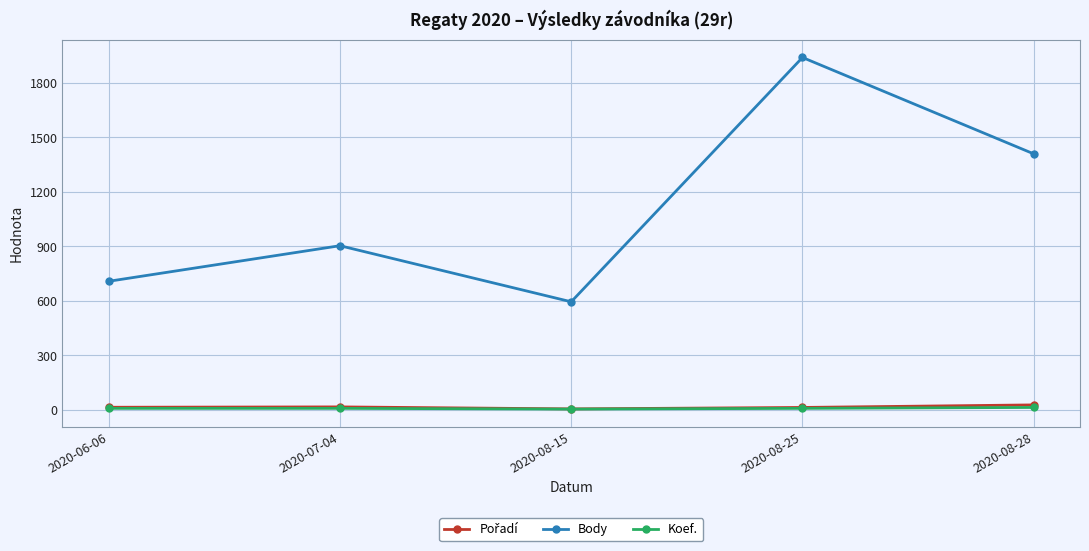

How many lines are shown in the chart?

3